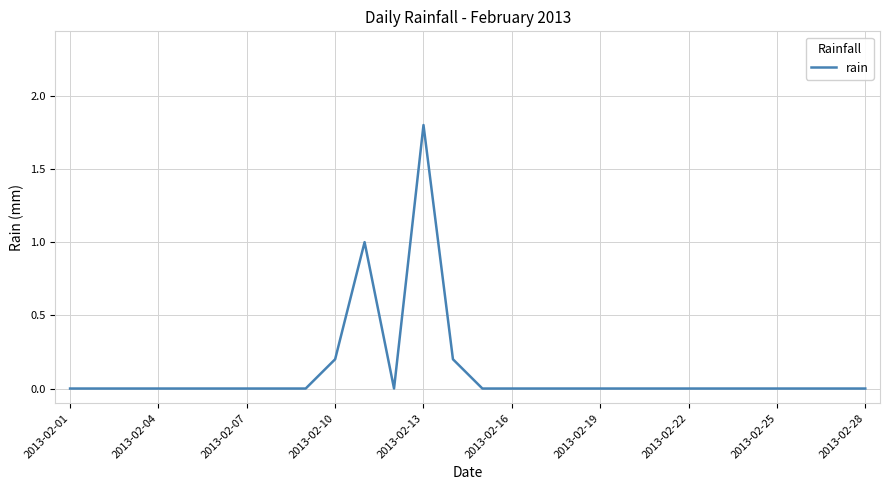

What is the difference between the maximum and minimum values?

1.8